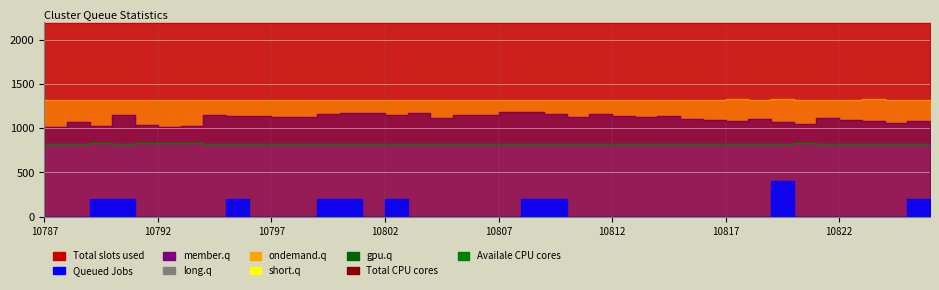

The value at 16 is 823.4. True or false?

True